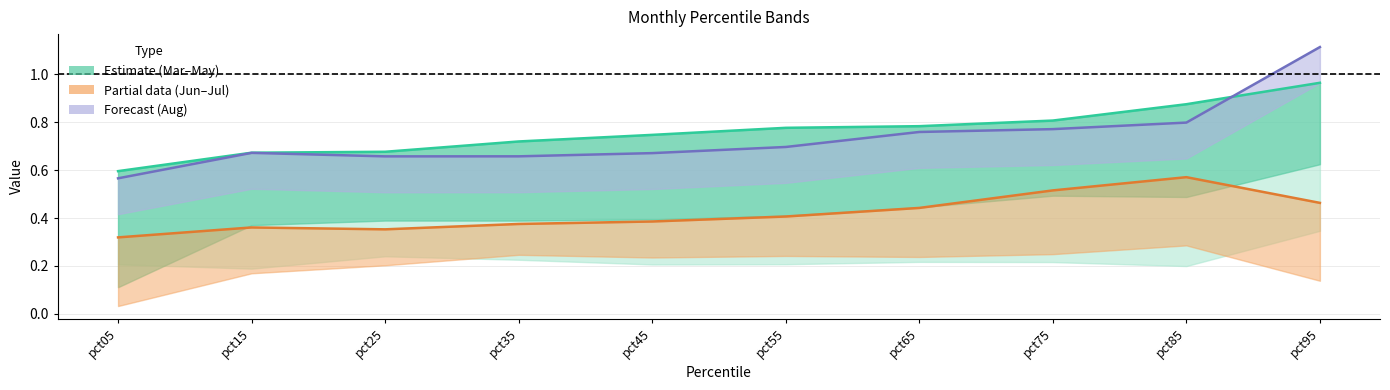

What is the average value of the Aug series?

0.7